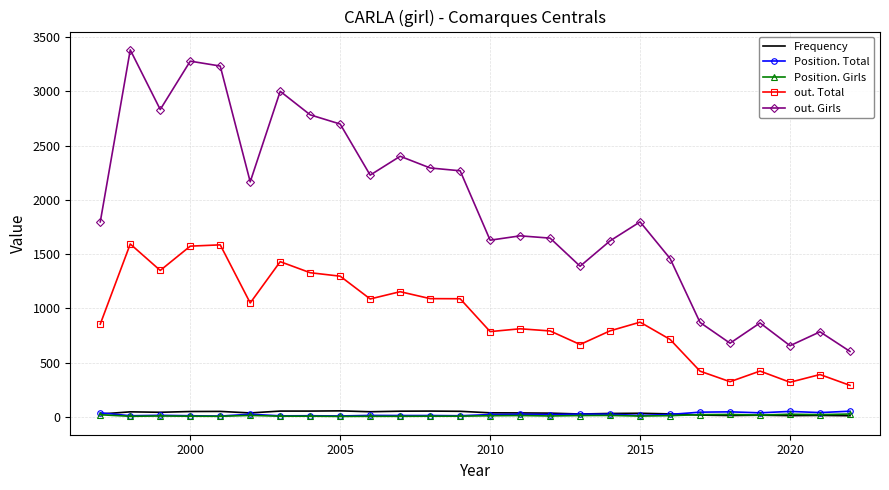

What is the sum of all out. Girls values?

50029